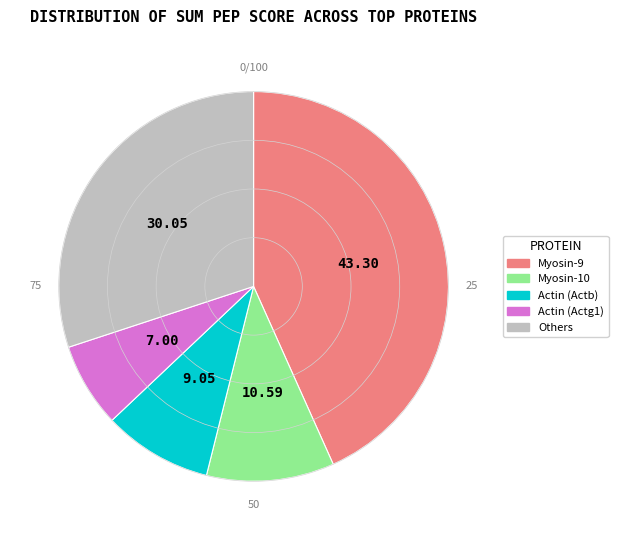

How many segments does this pie chart have?

5